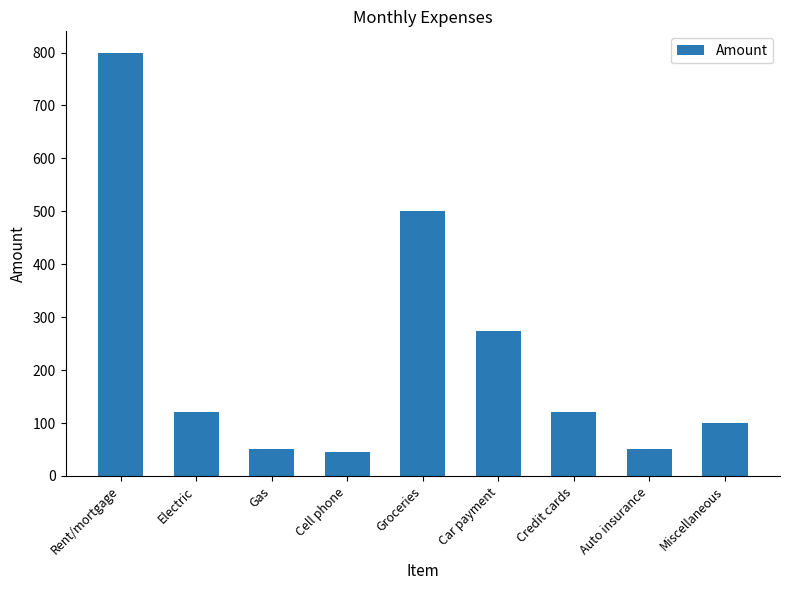

What is the maximum value shown in the chart?

800